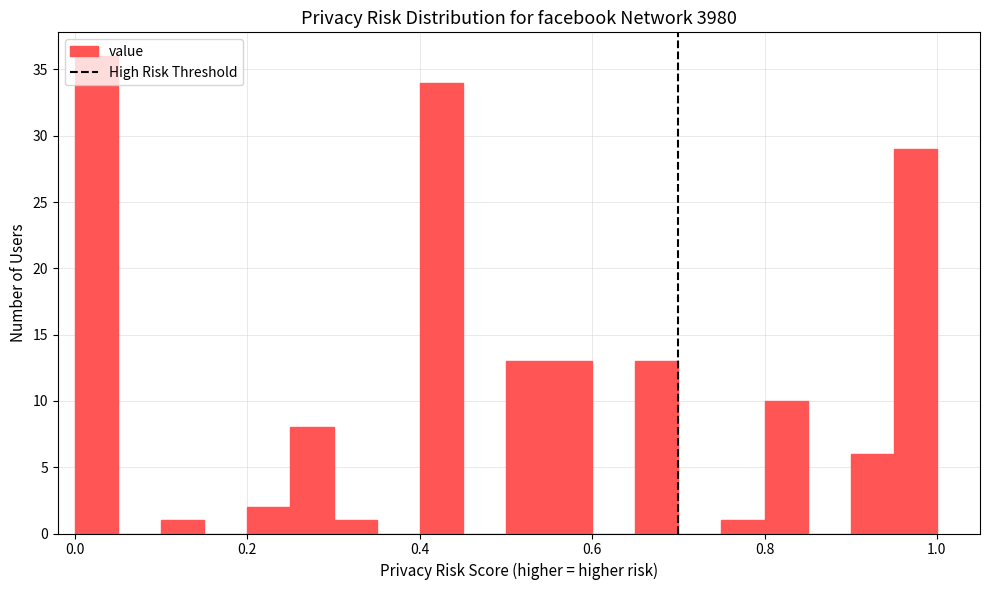

Read against the x-axis, roughly where is the centre of the tallest bar?

0.02